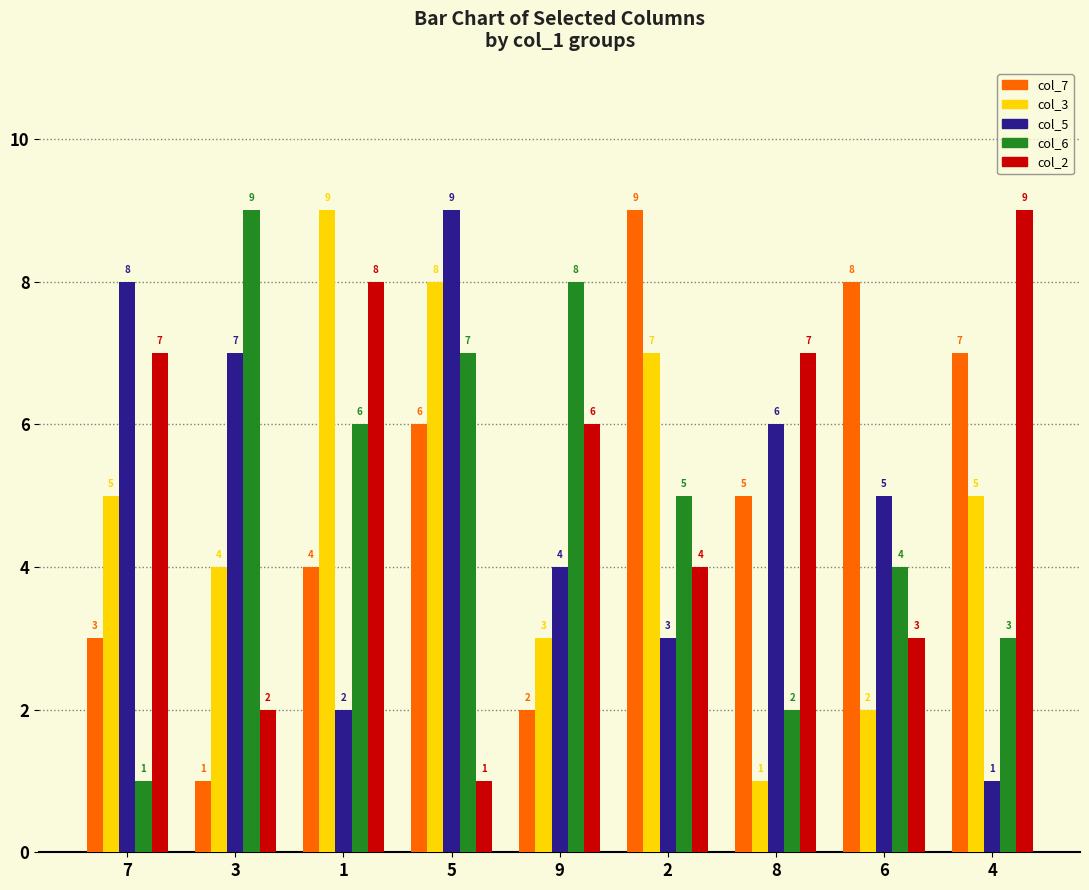

Which series has the largest total across all categories?

col_2